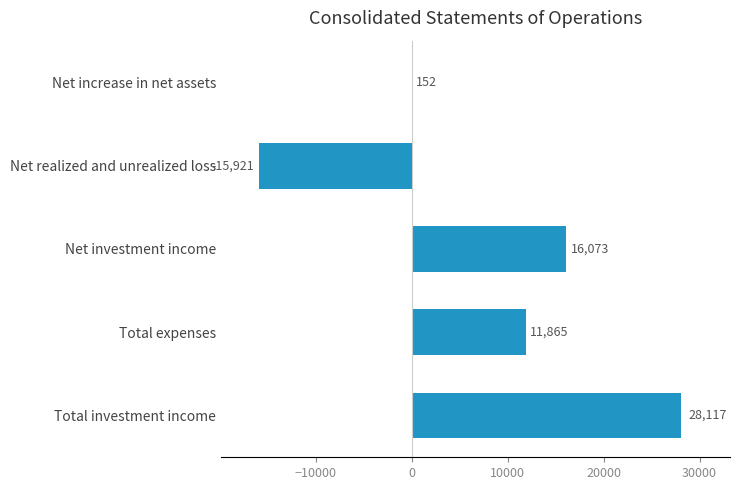

Count the number of data series in this chart.

1